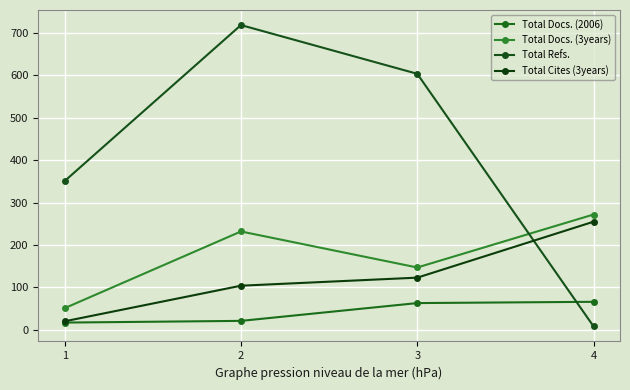

Which has a higher value, 1 or 4?

4